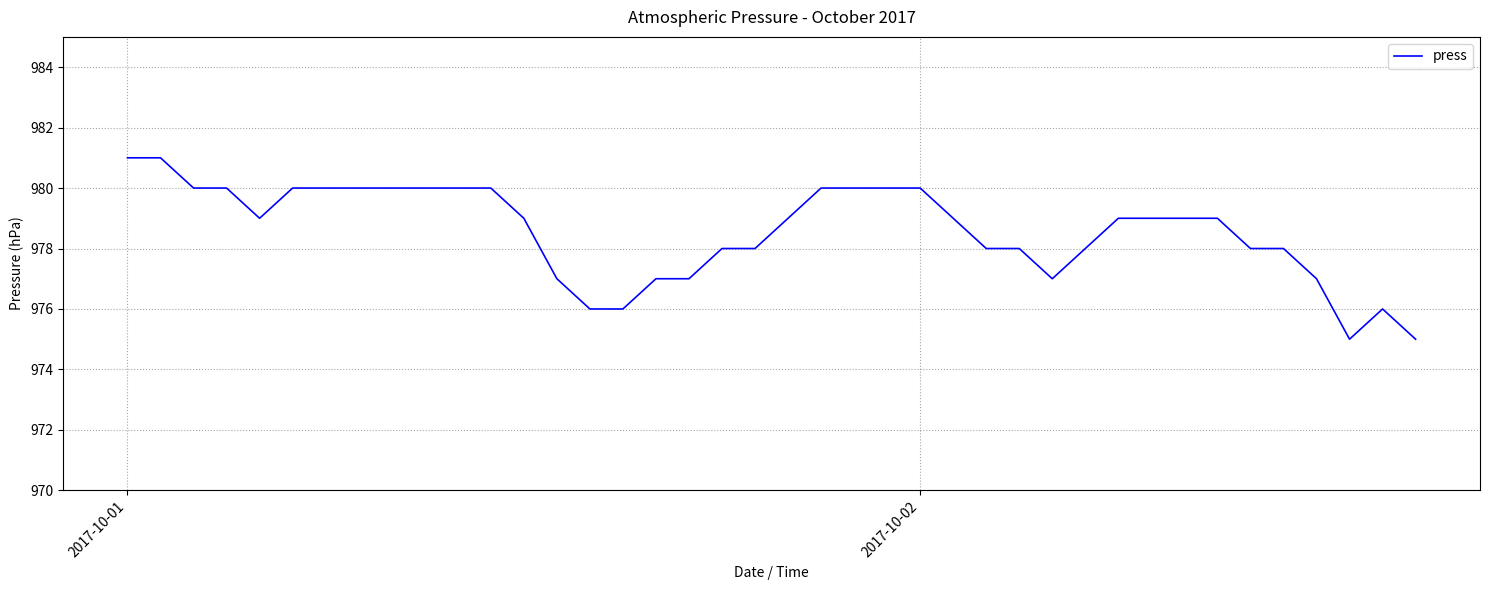

Count the values in the range 978 to 980.

28